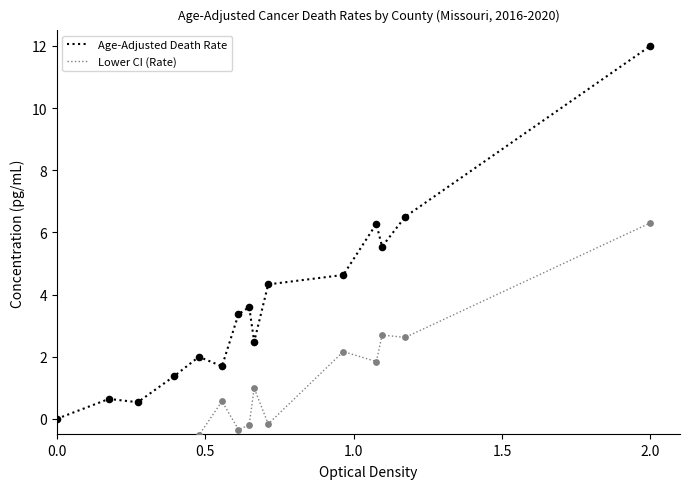

Which series contains the highest Y value?

Age-Adjusted Death Rate